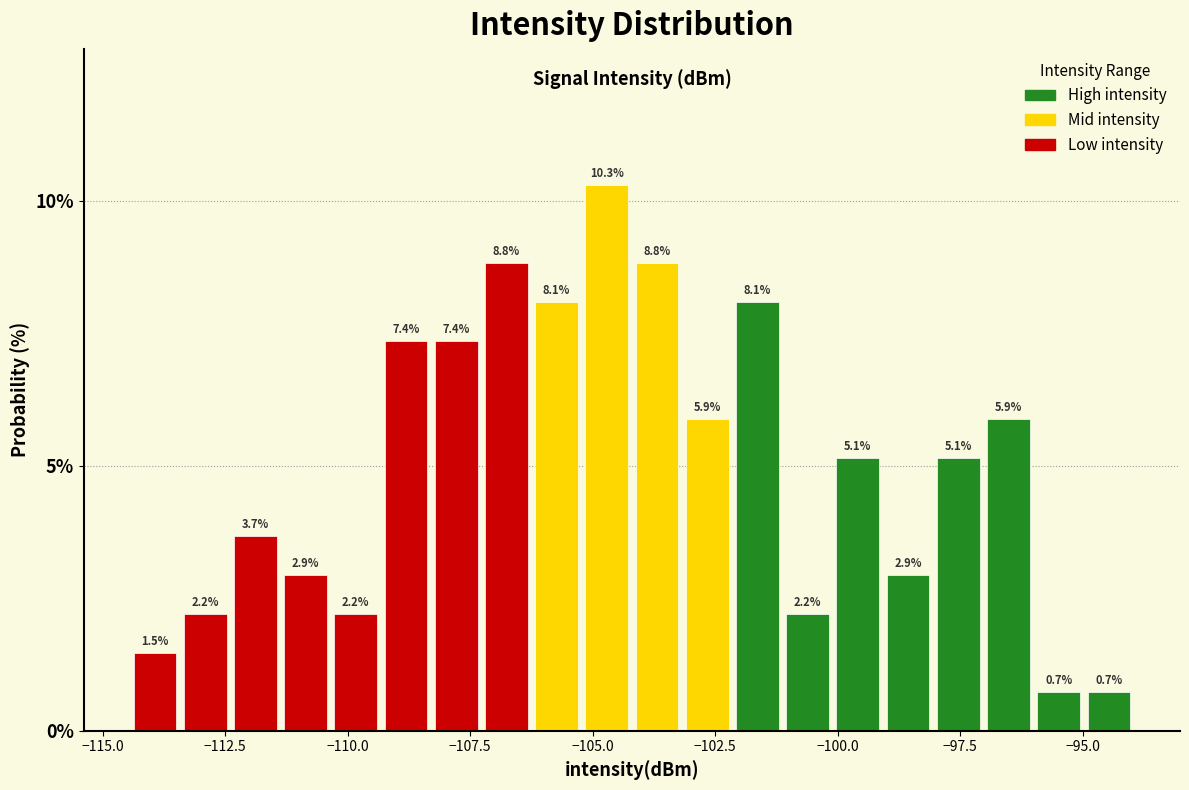

Around what value on the x-axis is the tallest bar? Give the approximate position of its centre, as read against the axis.

-104.5